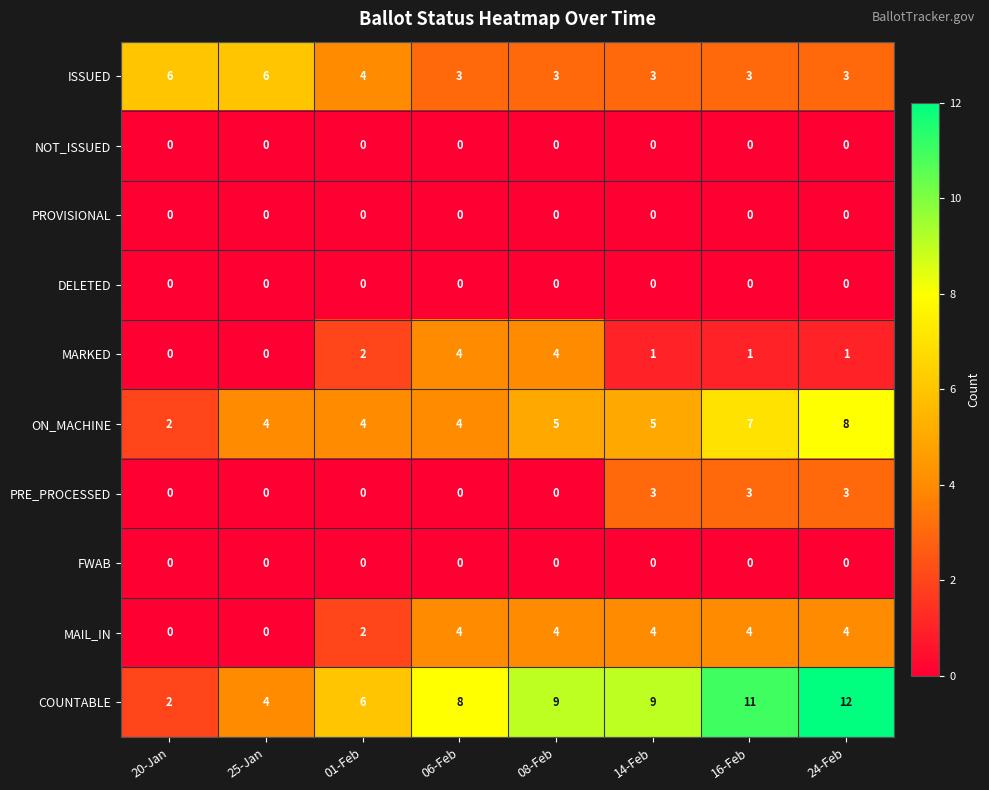

The value of ISSUED at 14-Feb is 3. True or false?

True